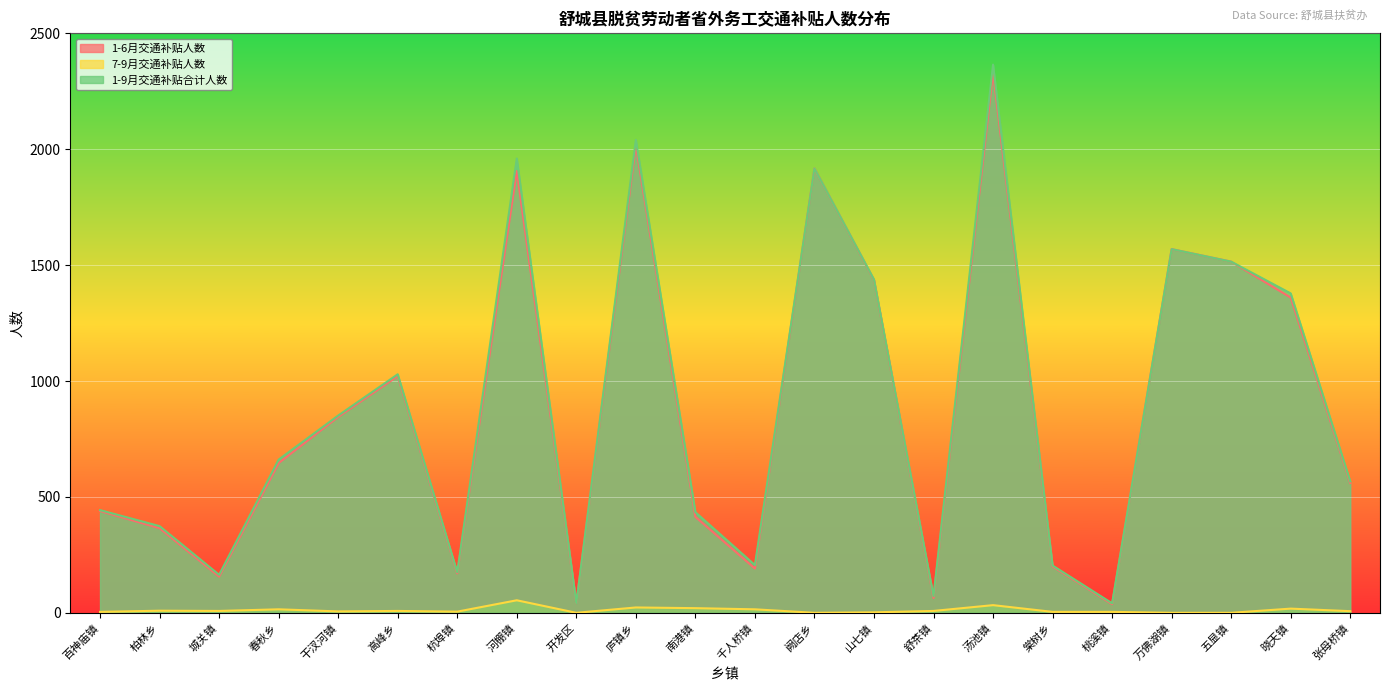

What is the value of the 1-9月交通补贴合计人数 point at the 7th from the left?

175